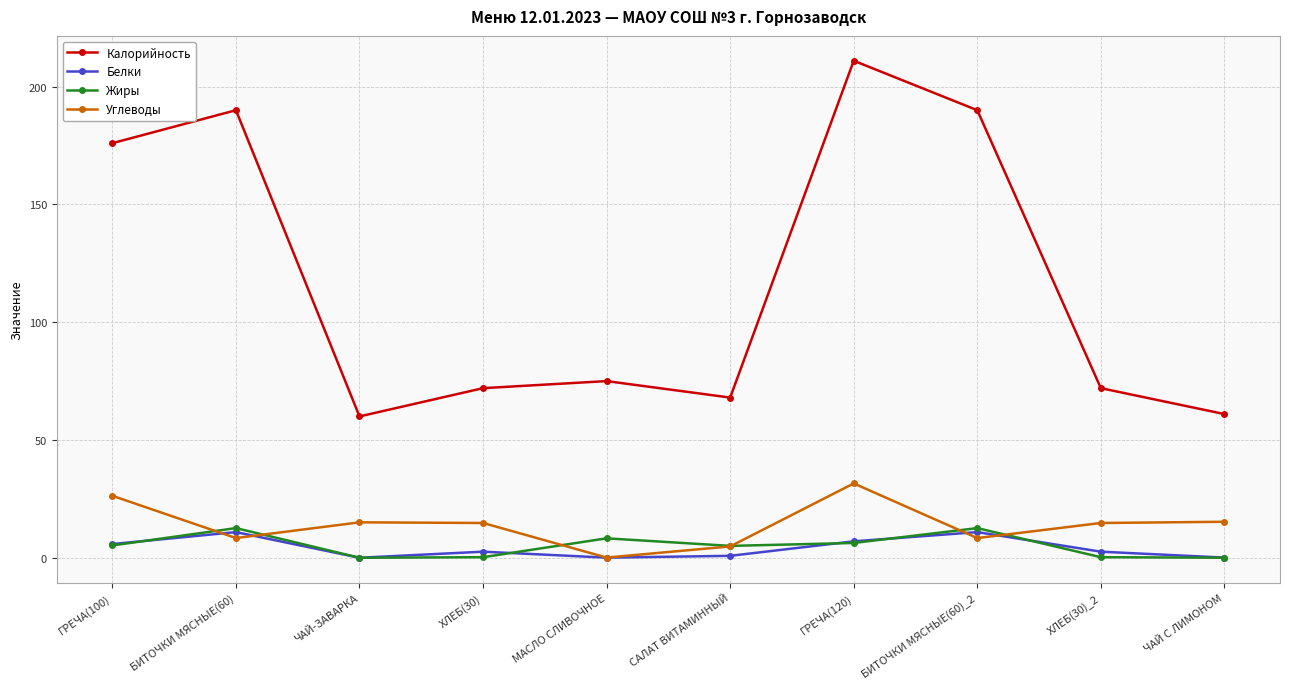

What is the label of the 2nd point from the right?

ХЛЕБ(30)_2